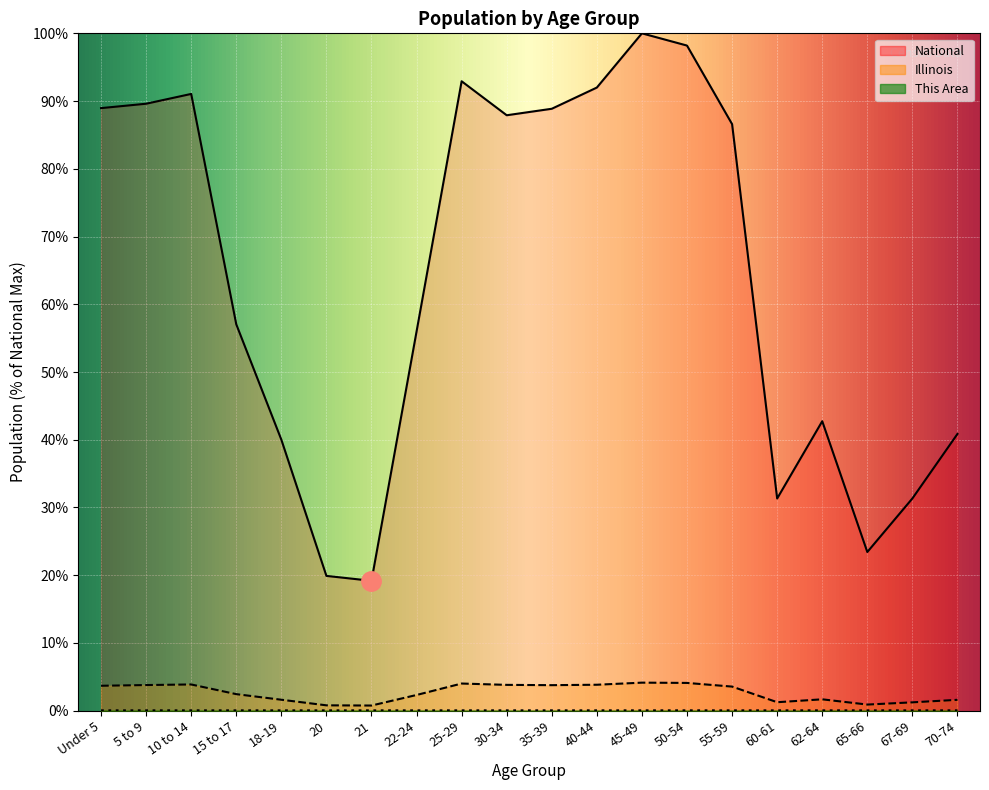

How many categories are shown in the chart?

20